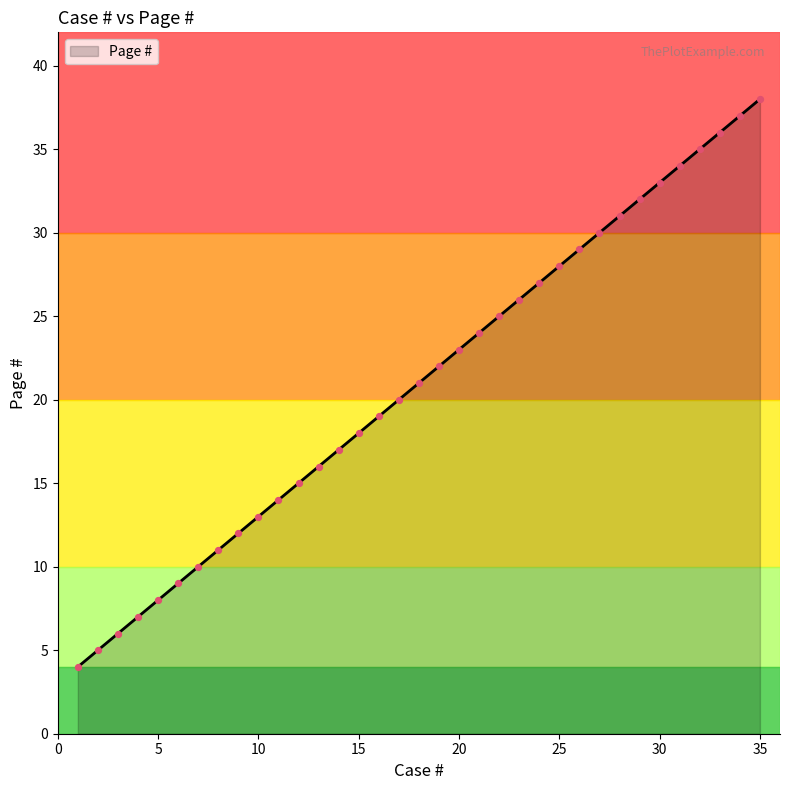

What is the maximum value shown in the chart?

38